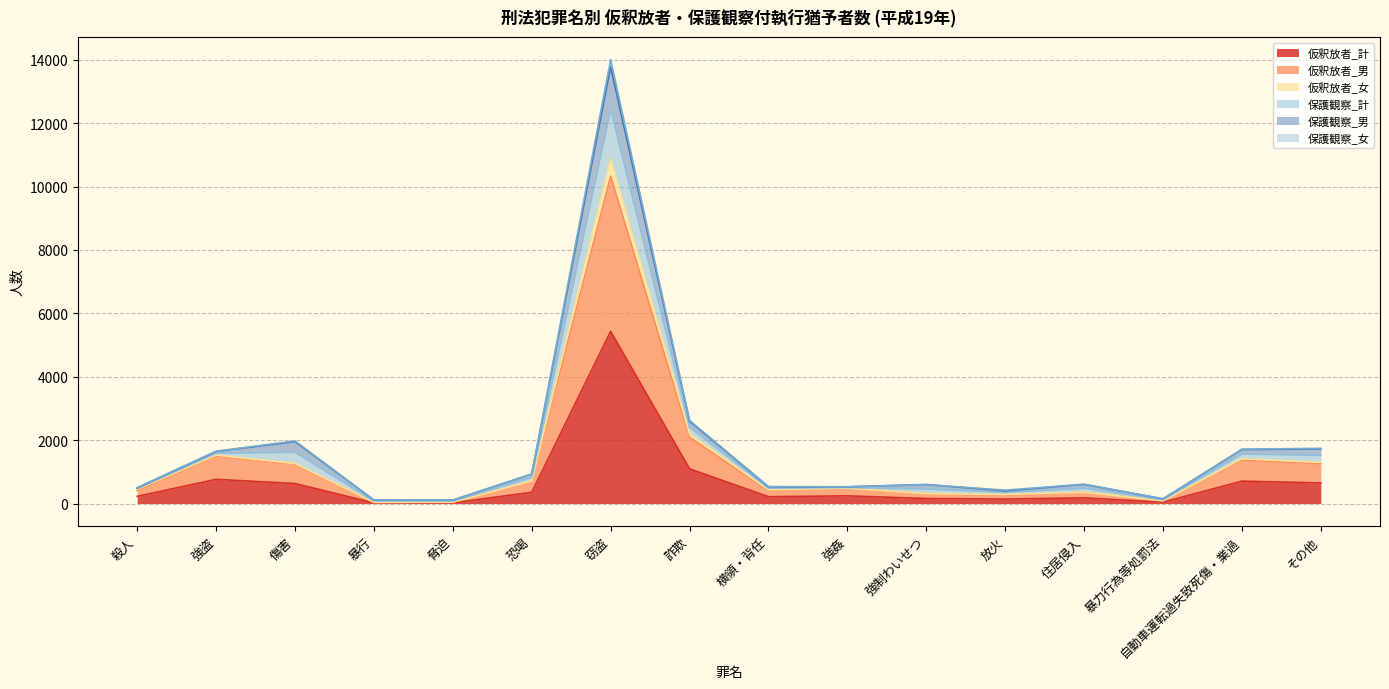

What is the sum of all 保護観察_計 values?

28192